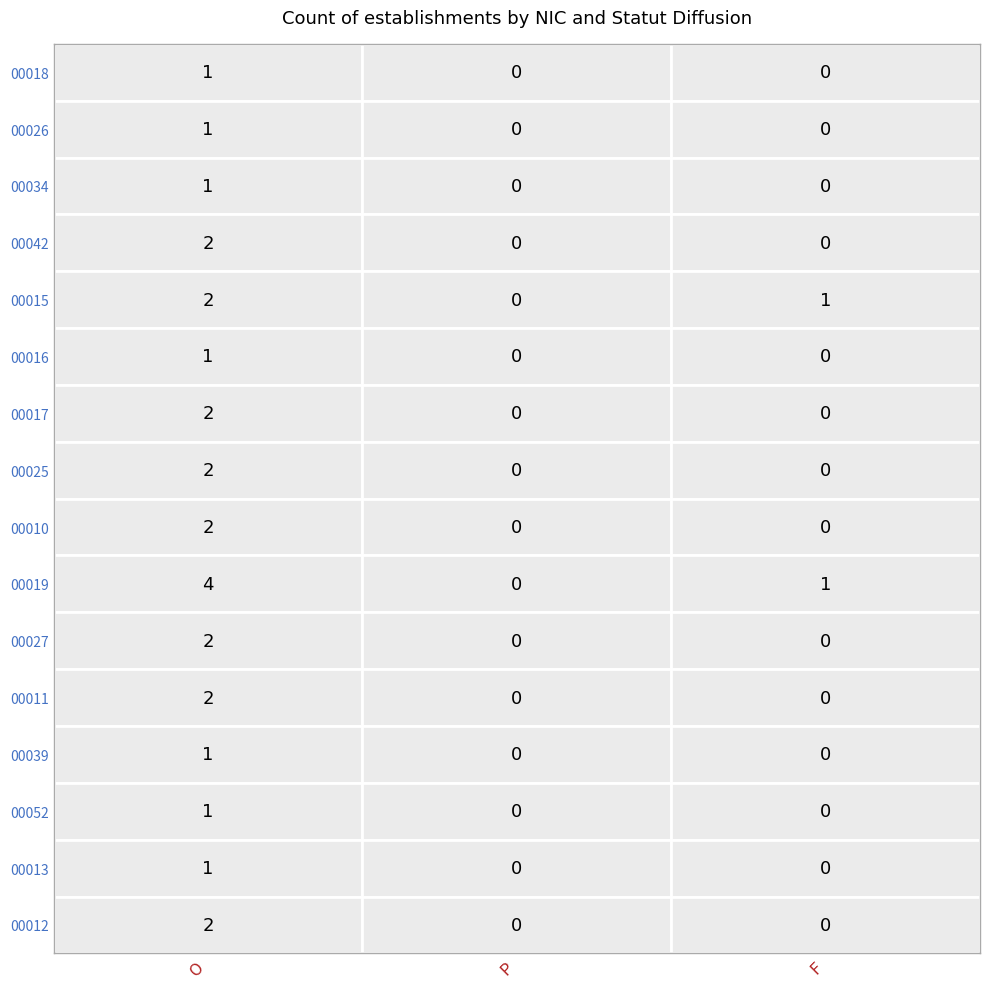

Is the value of 00011 at F greater than the value of 00027 at F?

No